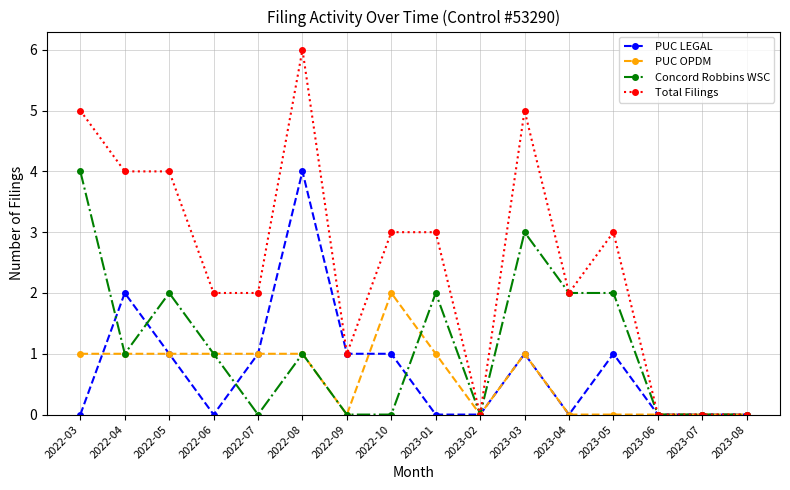

What is the difference between the Concord Robbins WSC values at 2022-10 and 2022-04?

1